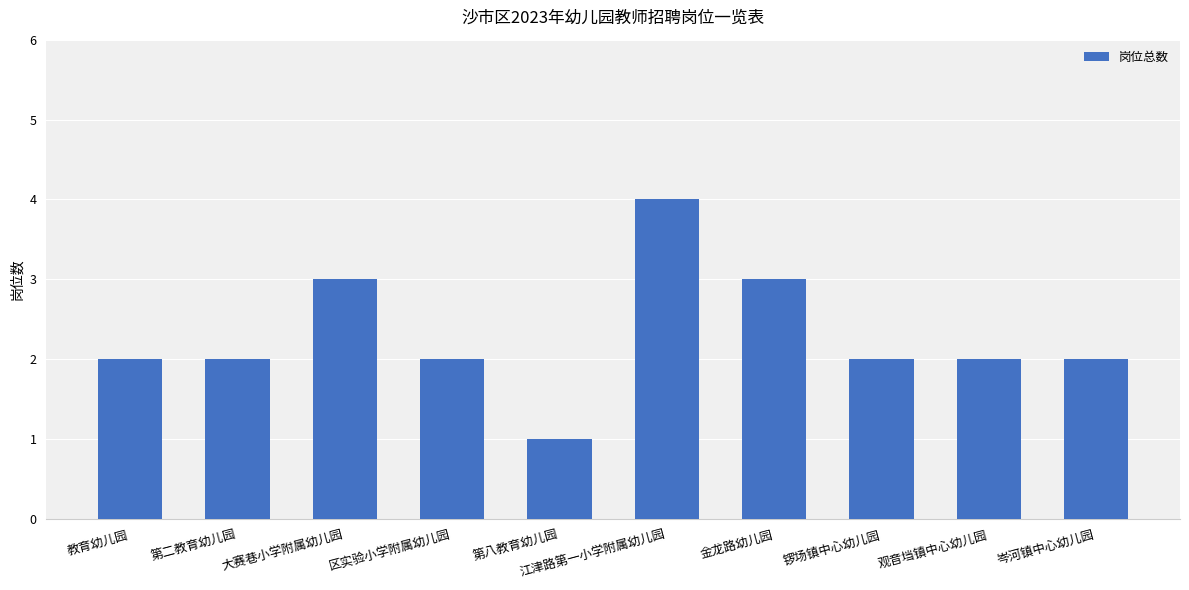

What is the sum of all values?

23